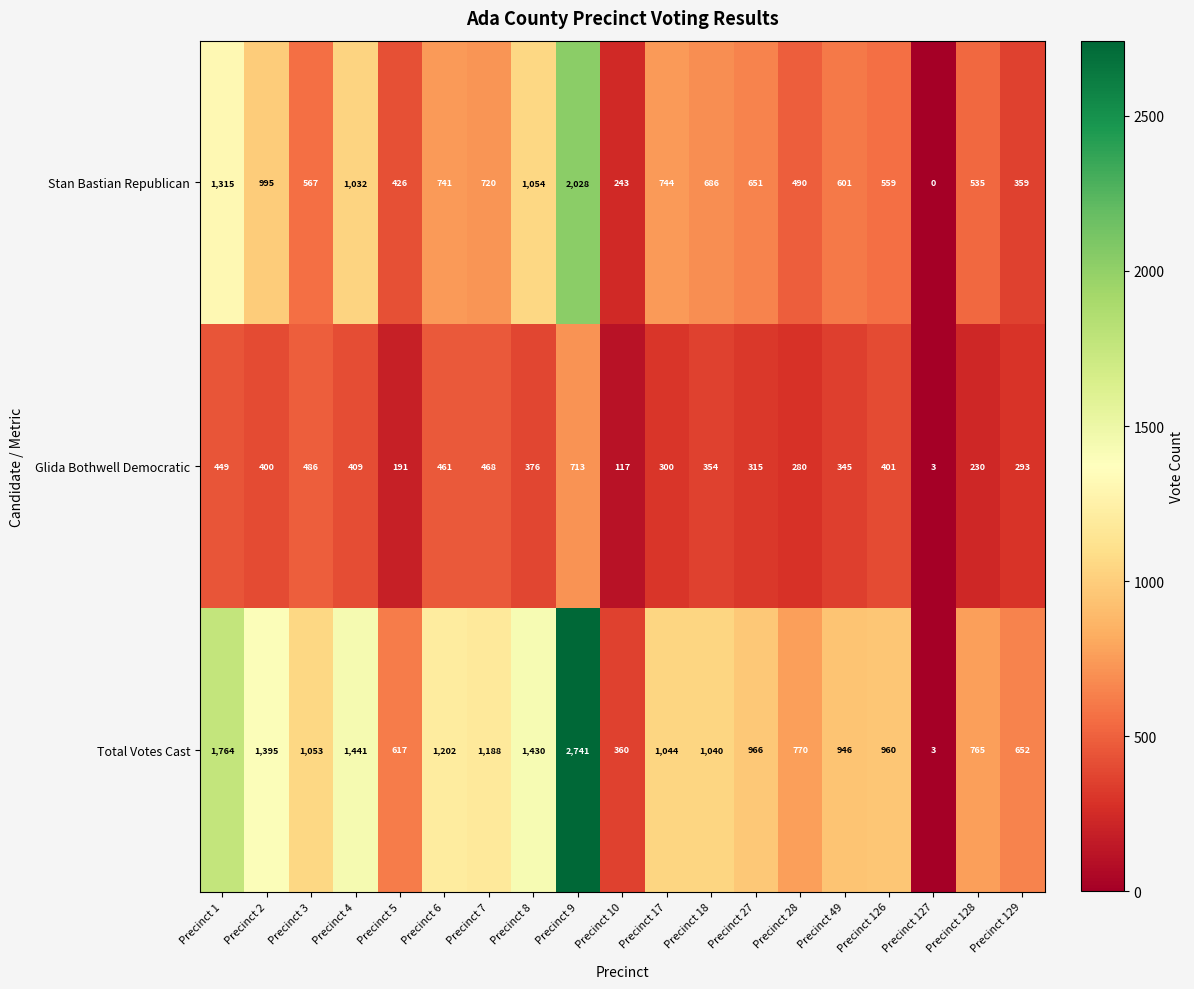

Which series has the largest total across all categories?

Total Votes Cast